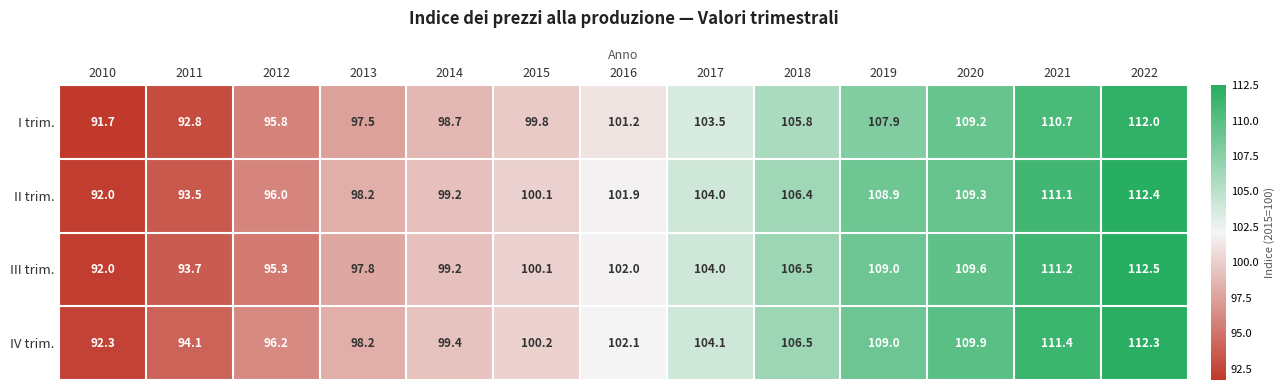

Which label corresponds to the largest value in the chart?

2022